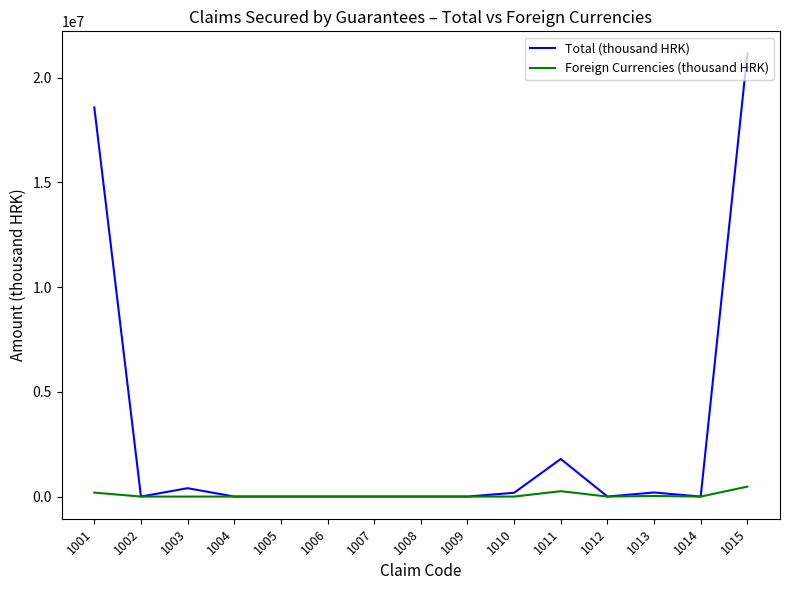

What is the average value of the Foreign Currencies (thousand HRK) series?

63390